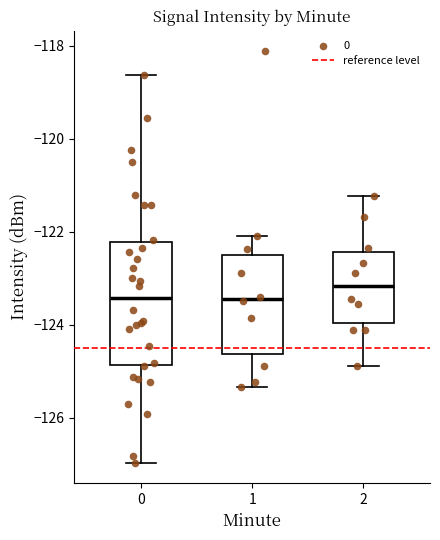

Which box is the tallest, from its lower edge to its upper edge?

0